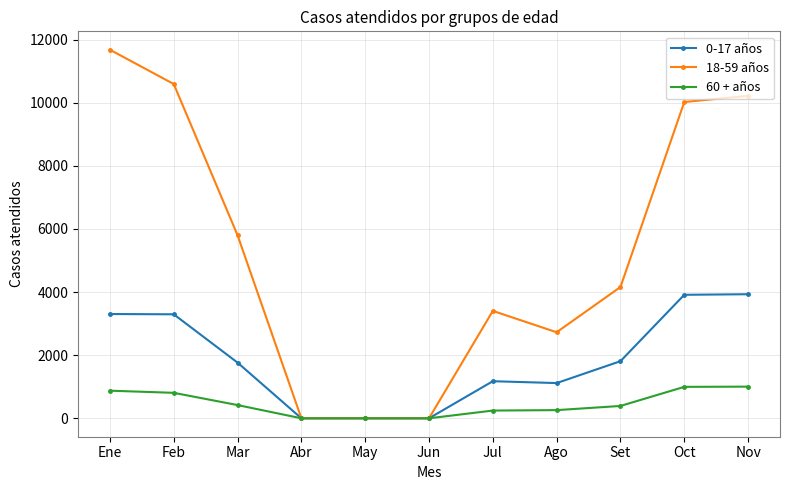

What is the approximate value of 60 + años at Oct?

996